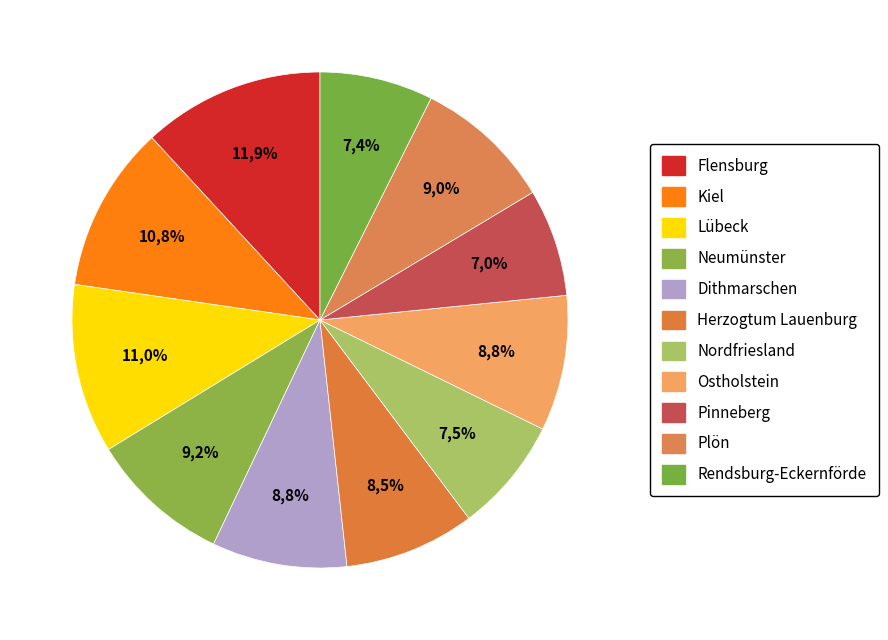

What is the largest slice in the pie chart?

Flensburg